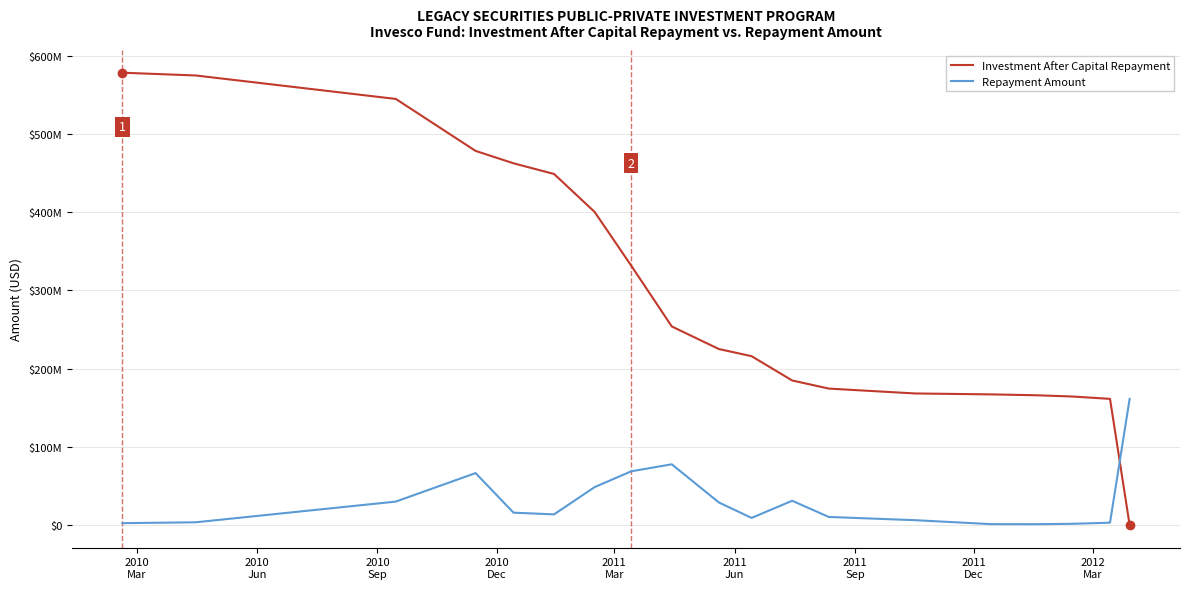

What are all the series names shown in the legend?

Investment After Capital Repayment, Repayment Amount